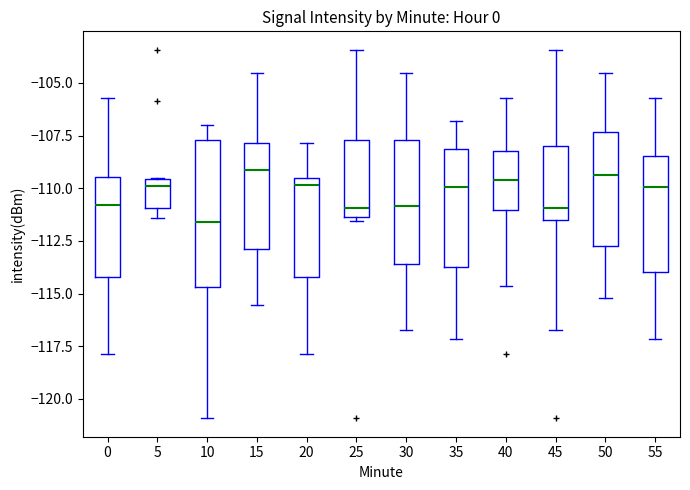

Where is the lower edge of the box at x = 15 on the y-axis? The values are not printed on the chart, so give them approximately, as read against the axis.

-113.0